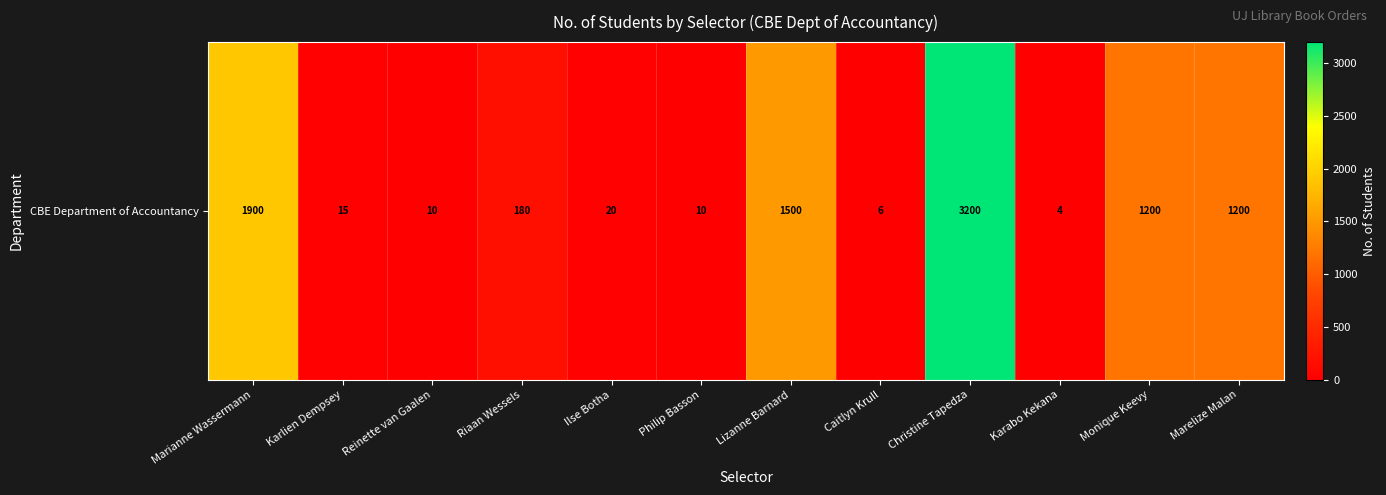

What is the ratio of the value at Caitlyn Krull to the value at Reinette van Gaalen?

0.6